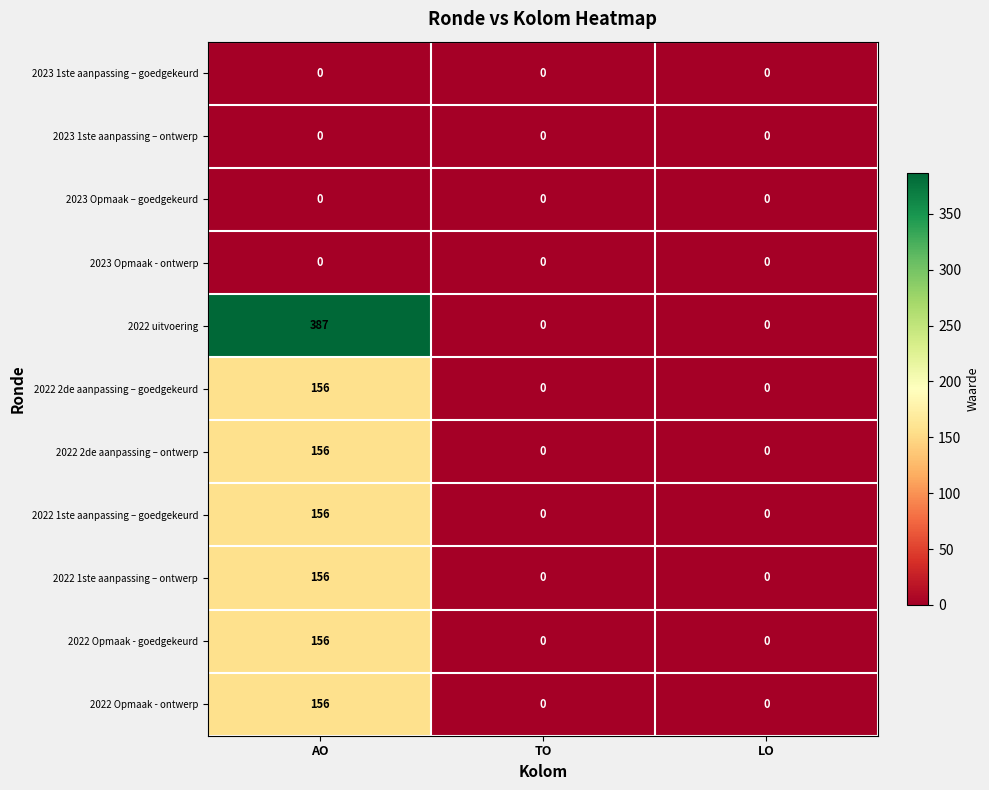

What is the total value across all series at AO?

1323